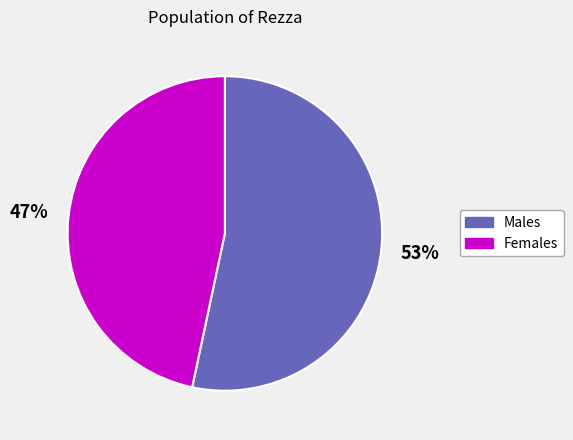

Does any single category account for the majority?

Yes